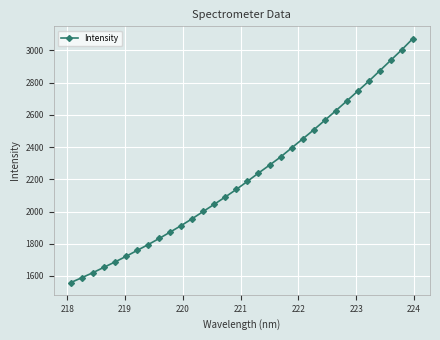

What is the value of the 23rd point from the left?

2506.6